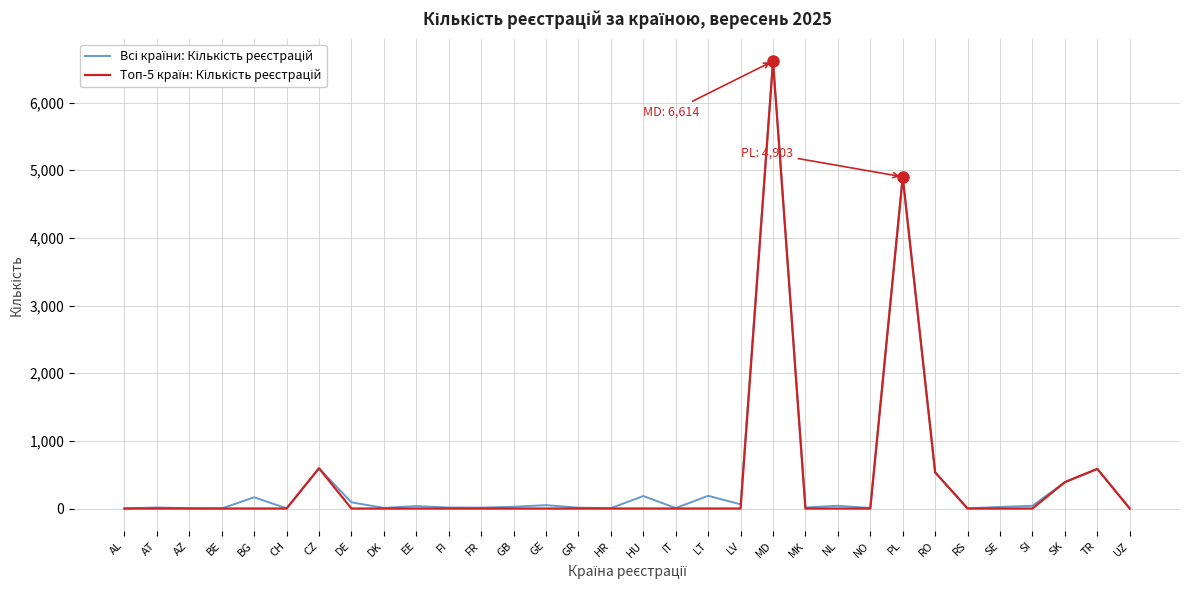

What is the total value across all series at BG?

166